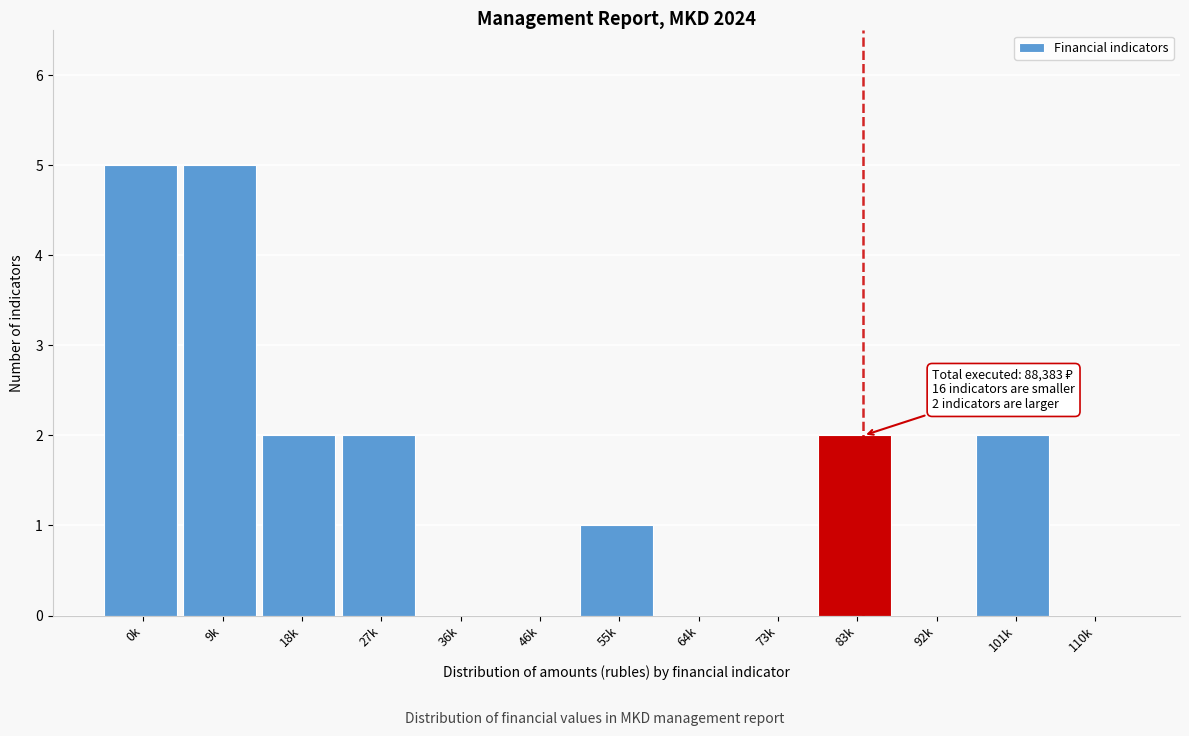

Reading left to right, transcribe all the data shown in this chart.

0k=5	9k=5	18k=2	27k=2	36k=0	46k=0	55k=1	64k=0	73k=0	83k=2	92k=0	101k=2	110k=0